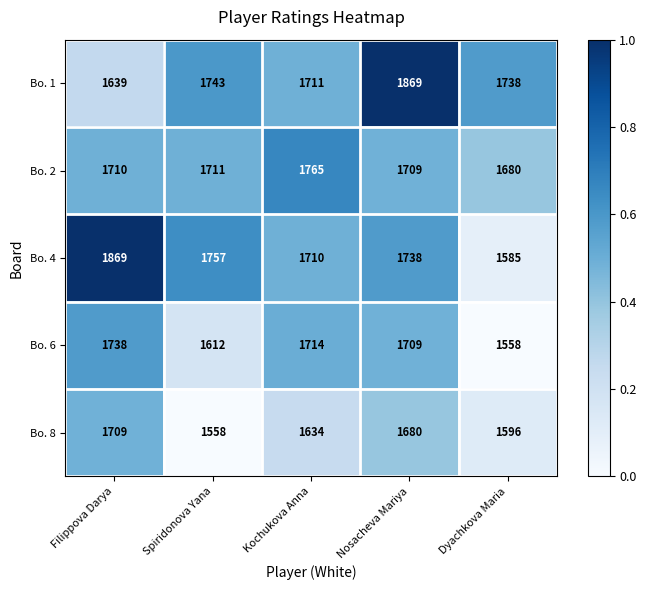

At which label does Bo. 8 reach its peak?

Filippova Darya